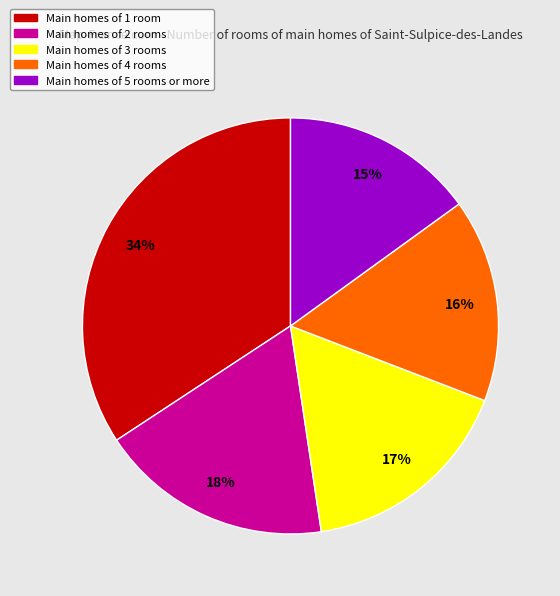

How many segments does this pie chart have?

5